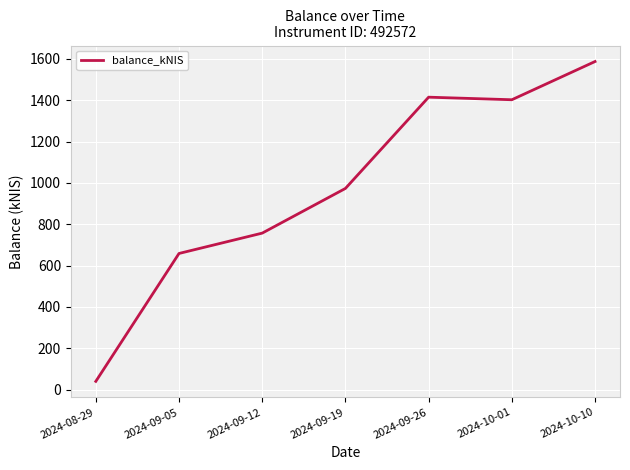

Which category has the highest value across all series?

2024-10-10